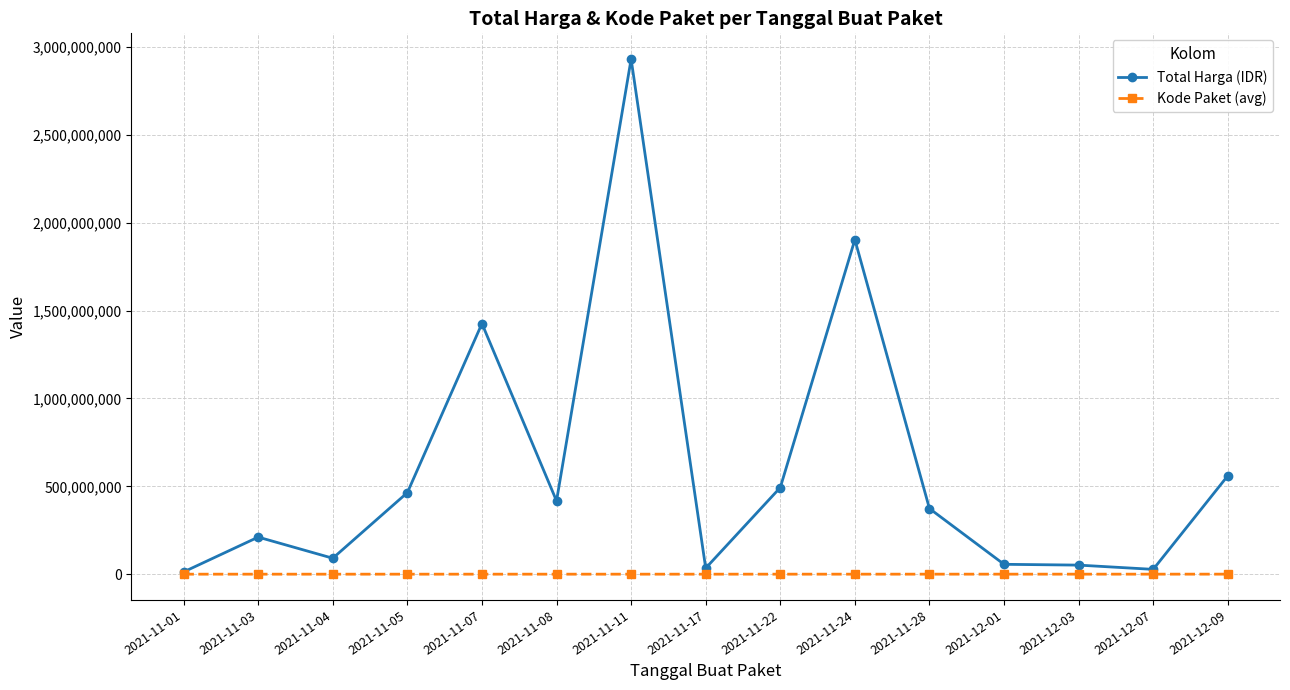

What is the difference between the maximum and minimum values in the Total Harga (IDR) series?

2917774500.0